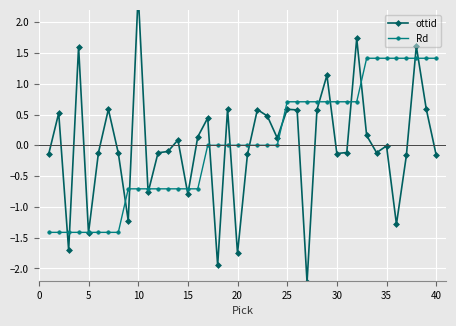

Reading left to right, list all the values displayed in this chart.

ottid: -0.1	0.5	-1.7	1.6	-1.4	-0.1	0.6	-0.1	-1.2	2.5	-0.8	-0.1	-0.1	0.1	-0.8	0.1	0.4	-2.0	0.6	-1.8	-0.1	0.6	0.5	0.1	0.6	0.6	-2.2	0.6	1.1	-0.1	-0.1	1.7	0.2	-0.1	-0.0	-1.3	-0.2	1.6	0.6	-0.2
Rd: -1.4	-1.4	-1.4	-1.4	-1.4	-1.4	-1.4	-1.4	-0.7	-0.7	-0.7	-0.7	-0.7	-0.7	-0.7	-0.7	0.0	0.0	0.0	0.0	0.0	0.0	0.0	0.0	0.7	0.7	0.7	0.7	0.7	0.7	0.7	0.7	1.4	1.4	1.4	1.4	1.4	1.4	1.4	1.4